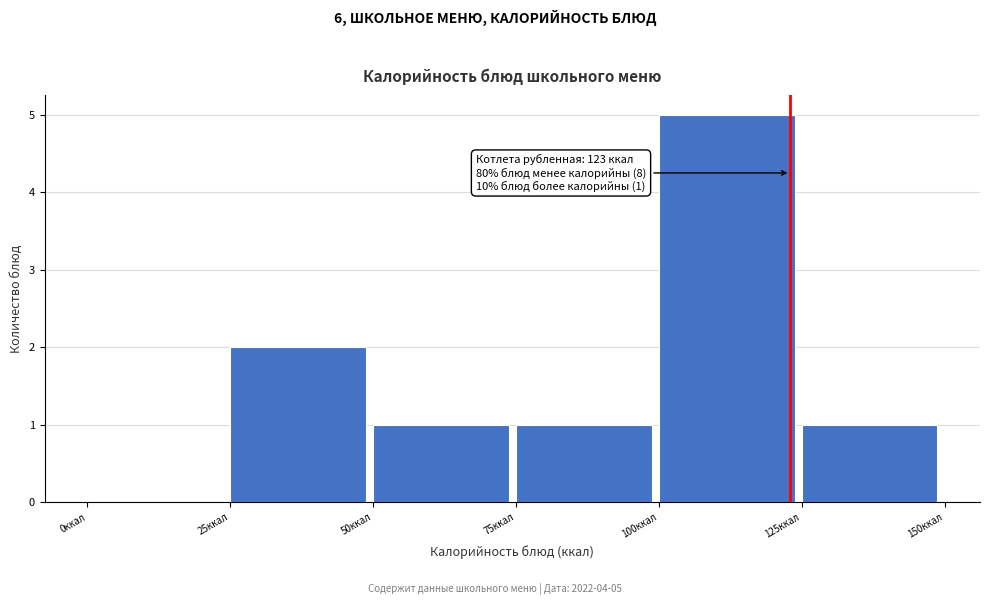

Over which range of the x-axis is the bar tallest?

100 to 125